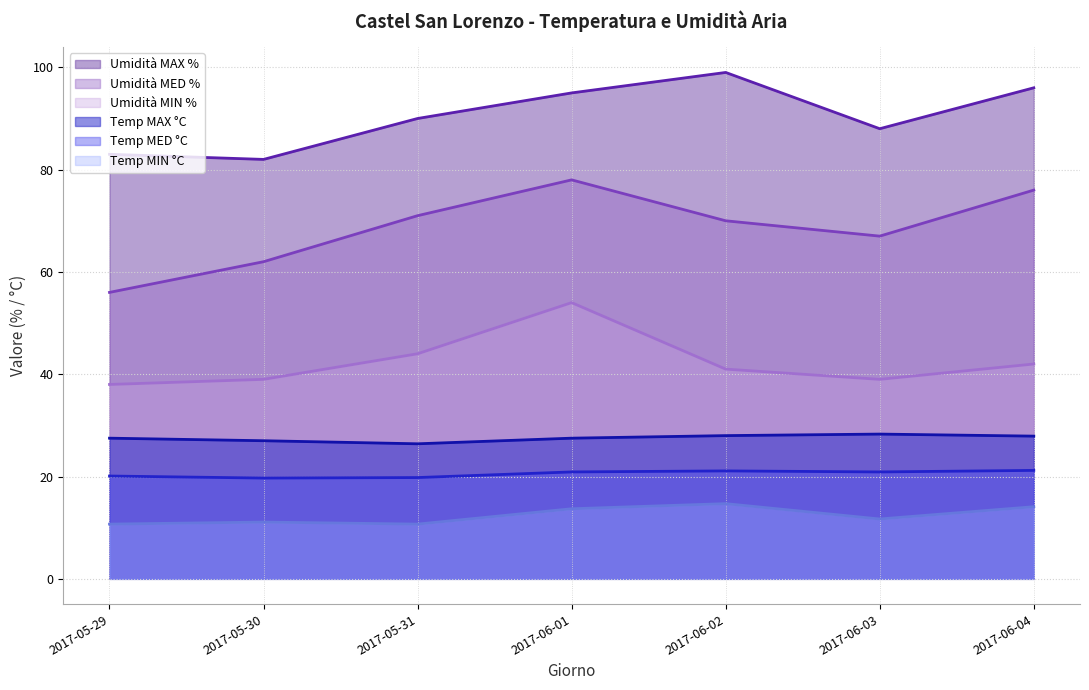

True or false: Umidità MIN % and Umidità MED % intersect in this chart.

False